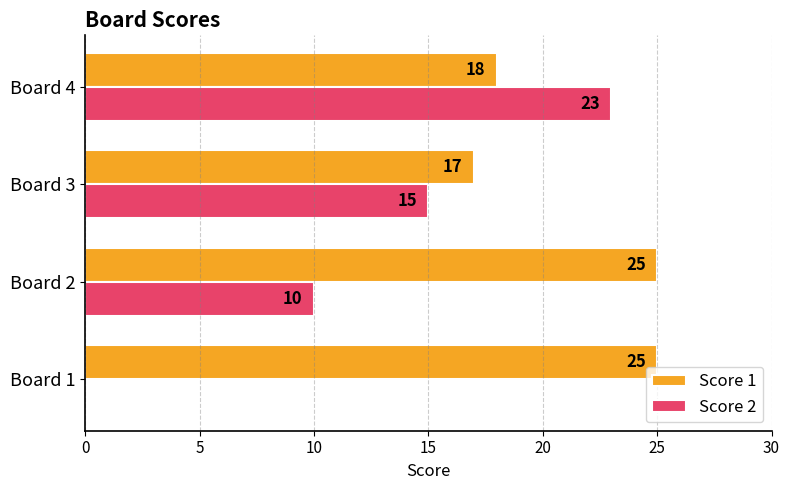

Between Board 1 and Board 2, which series saw the biggest shift?

Score 2